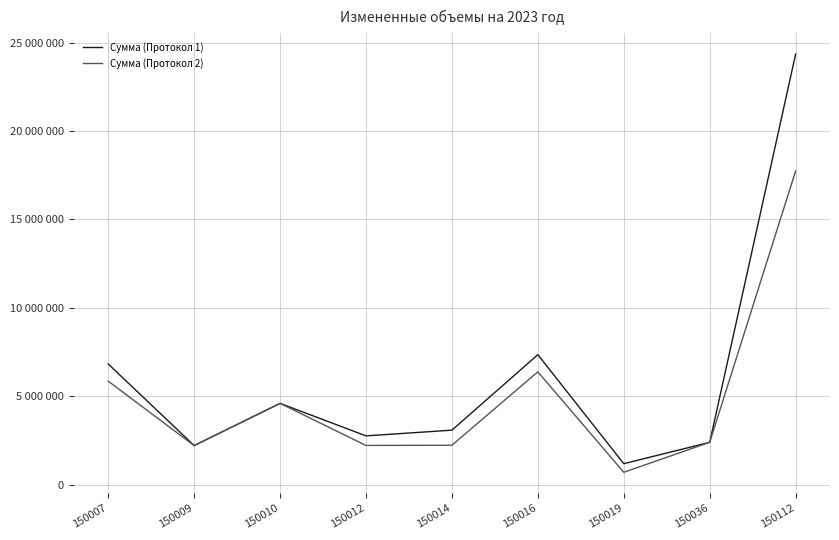

What is the average value of the Сумма (Протокол 2) series?

4933531.8